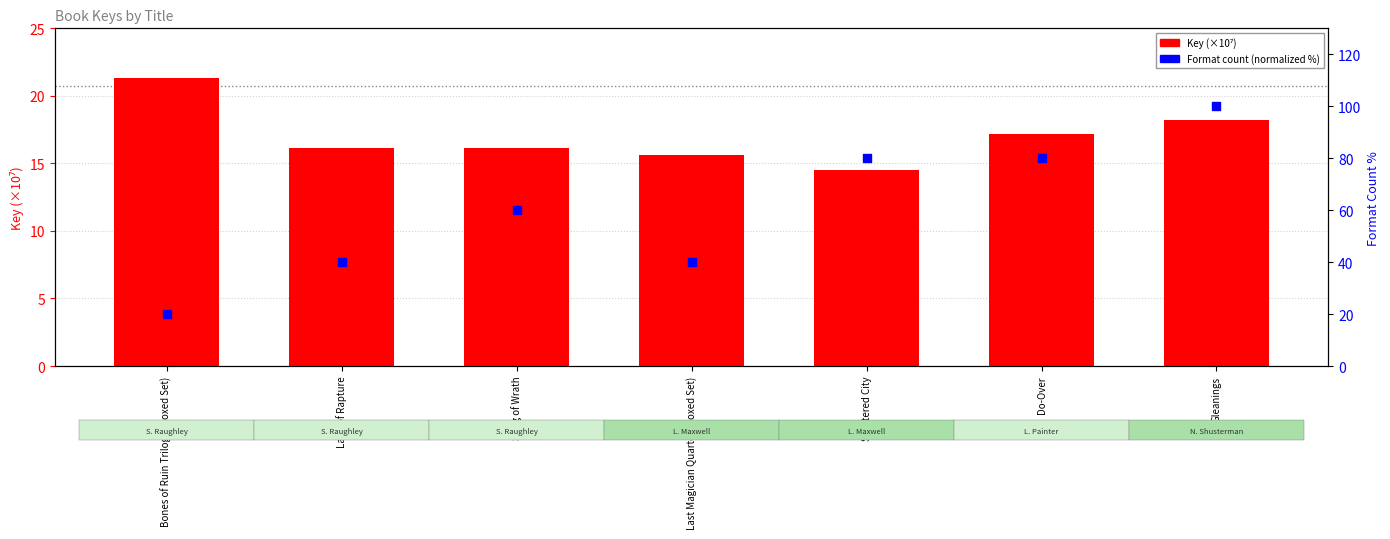

What is the total value across all series at Do-Over?

97.2